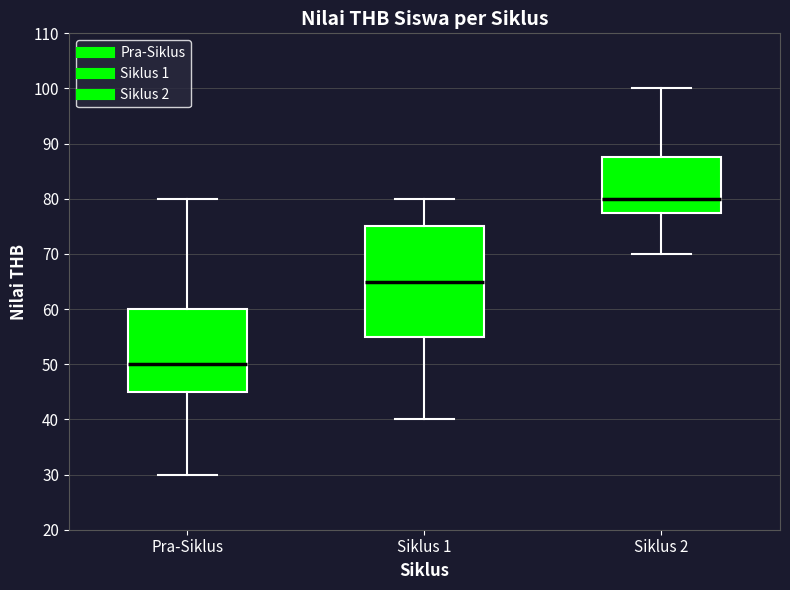

Which box is the tallest, from its lower edge to its upper edge?

Siklus 1